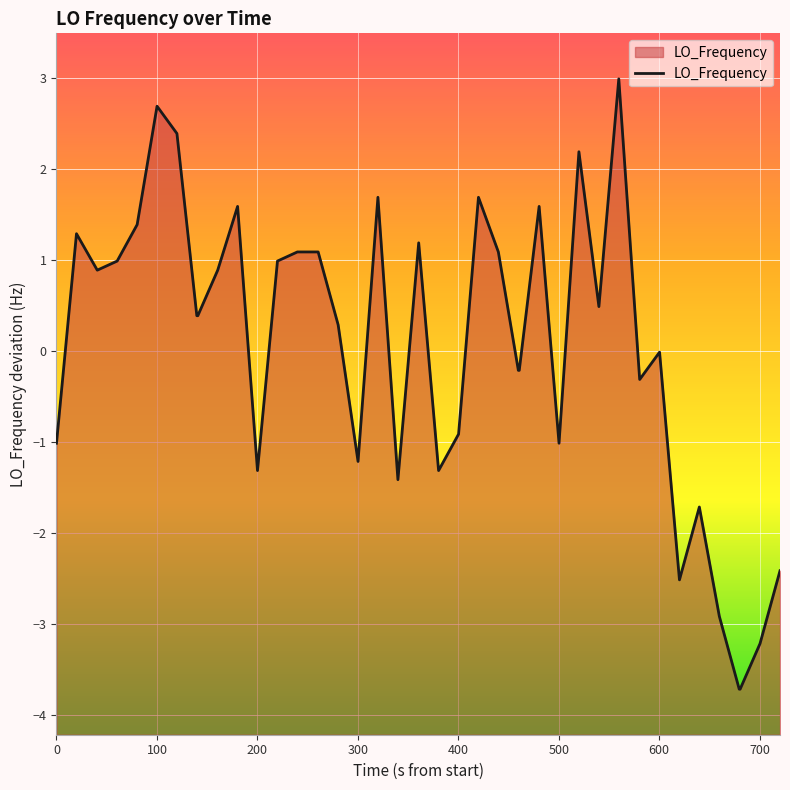

What is the difference between the second highest and minimum values?

6.4